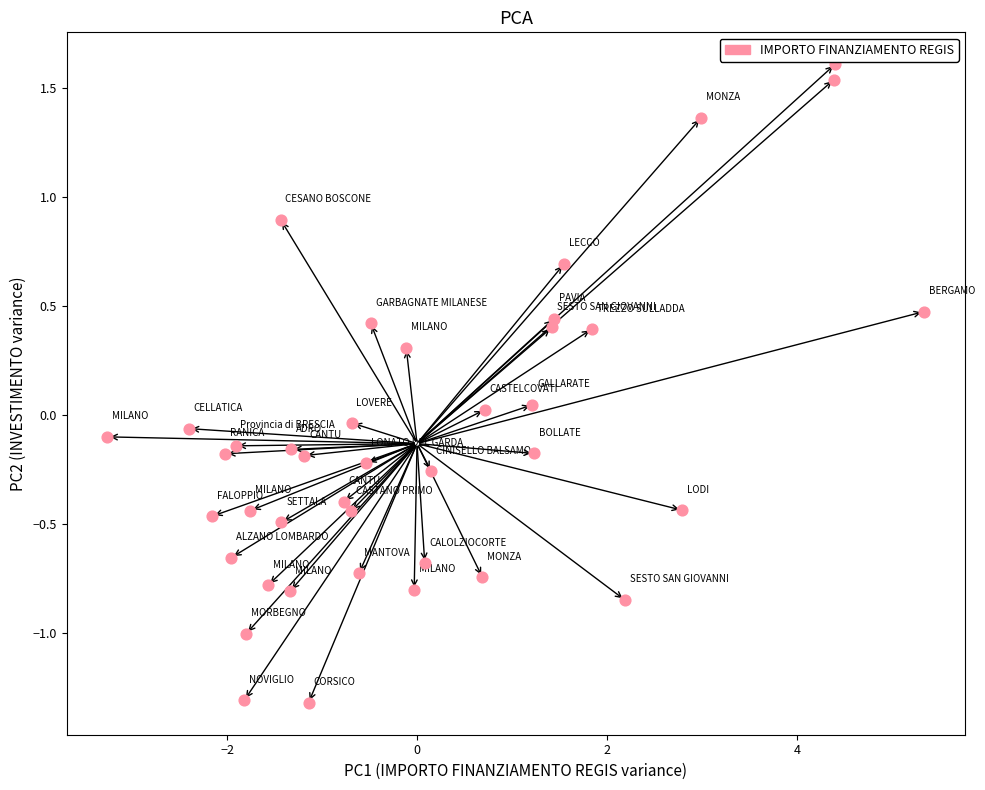

What is the range of Y values (max minus min)?

2.9